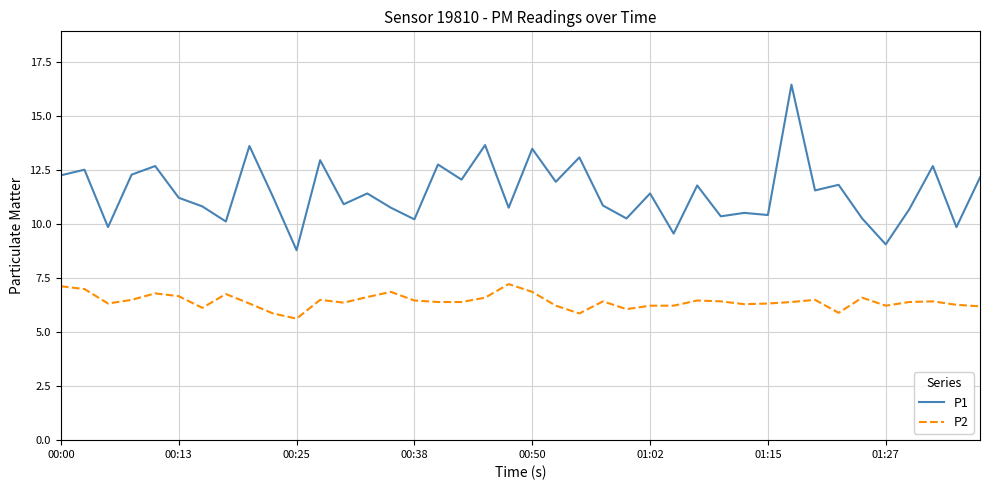

Rank the series by their average value, from lowest to highest.

P2, P1